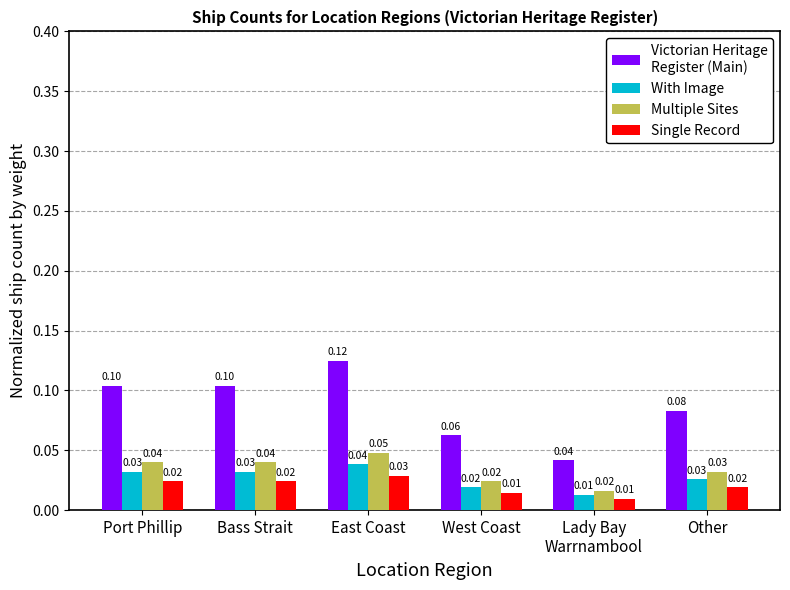

What is the label of the 4th bar from the right?

East Coast